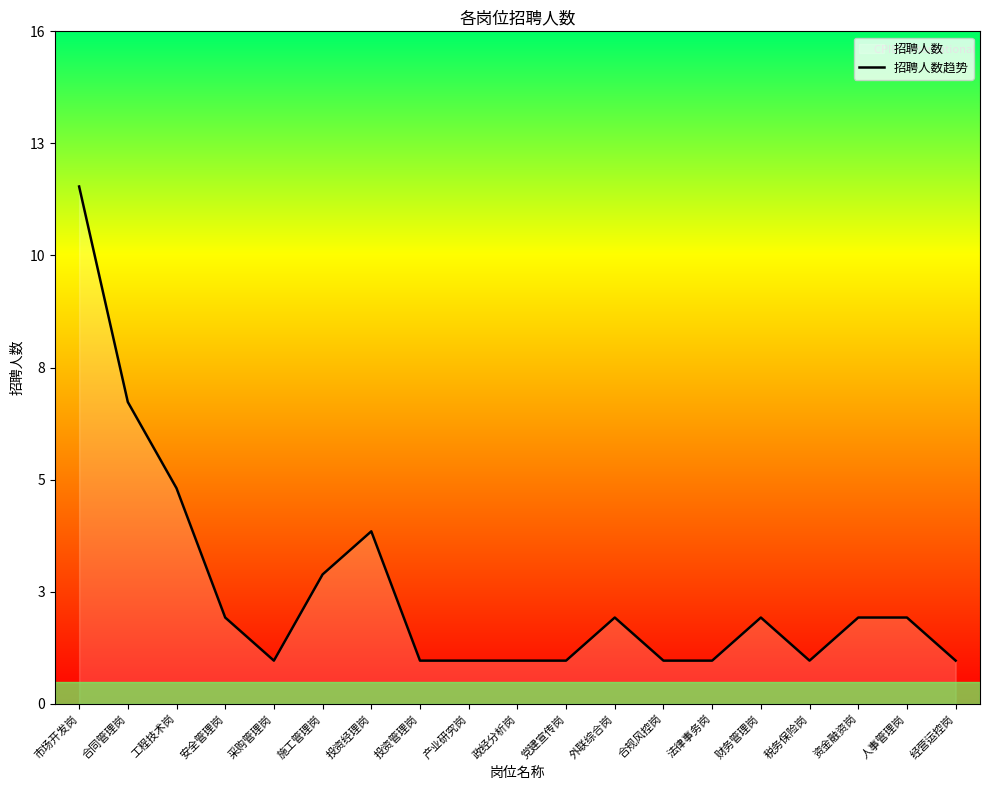

At which category does the data reach its first local valley?

采购管理岗